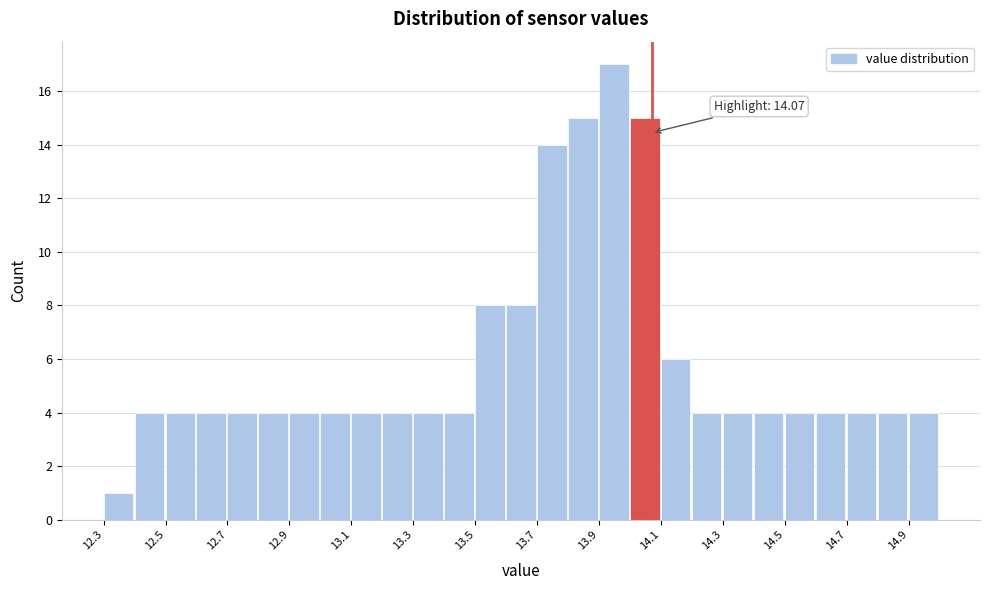

Over which range of the x-axis is the bar tallest?

13.9 to 14.0